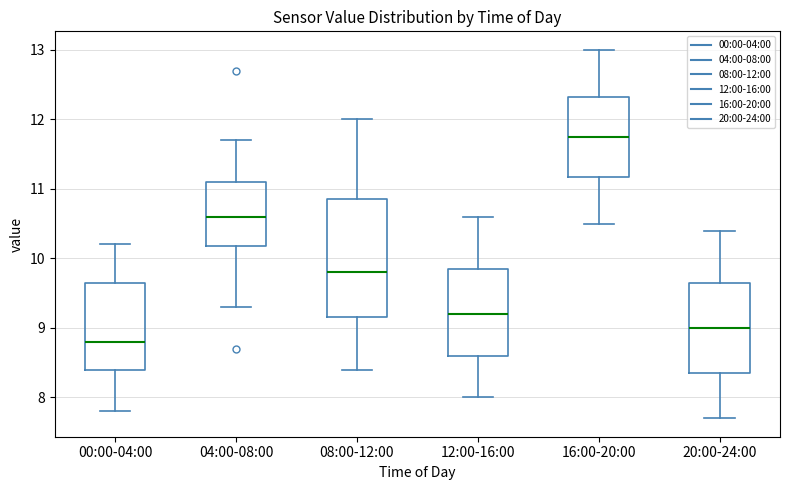

Which box's median line is the lowest?

00:00-04:00